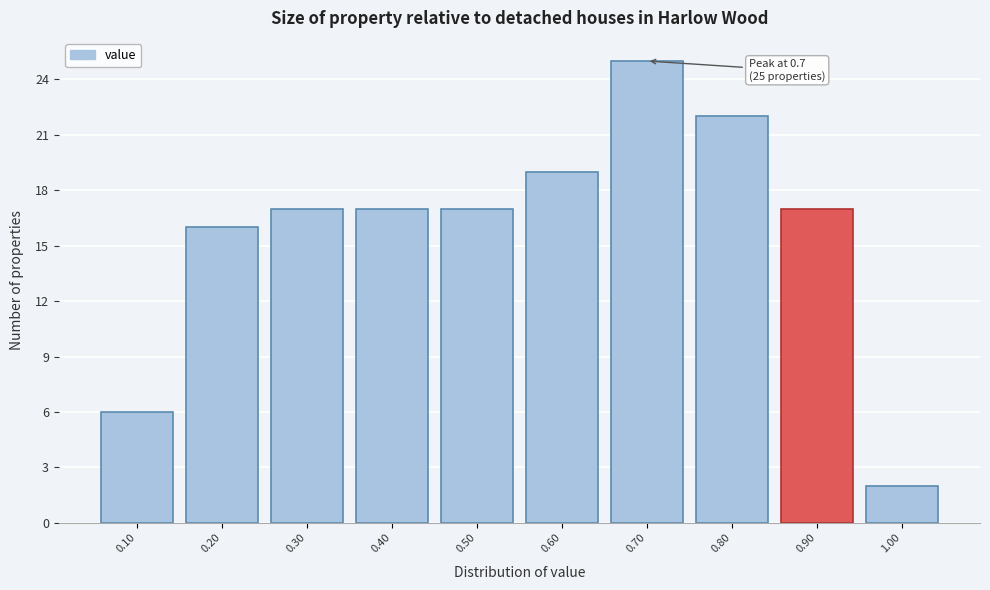

Which range on the x-axis has the tallest bar?

0.65 to 0.75